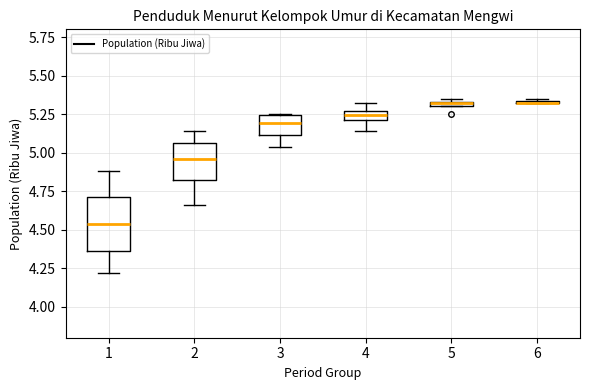

Where does the median line of the box at x = 3 sit on the y-axis? The values are not printed on the chart, so give them approximately, as read against the axis.

5.20